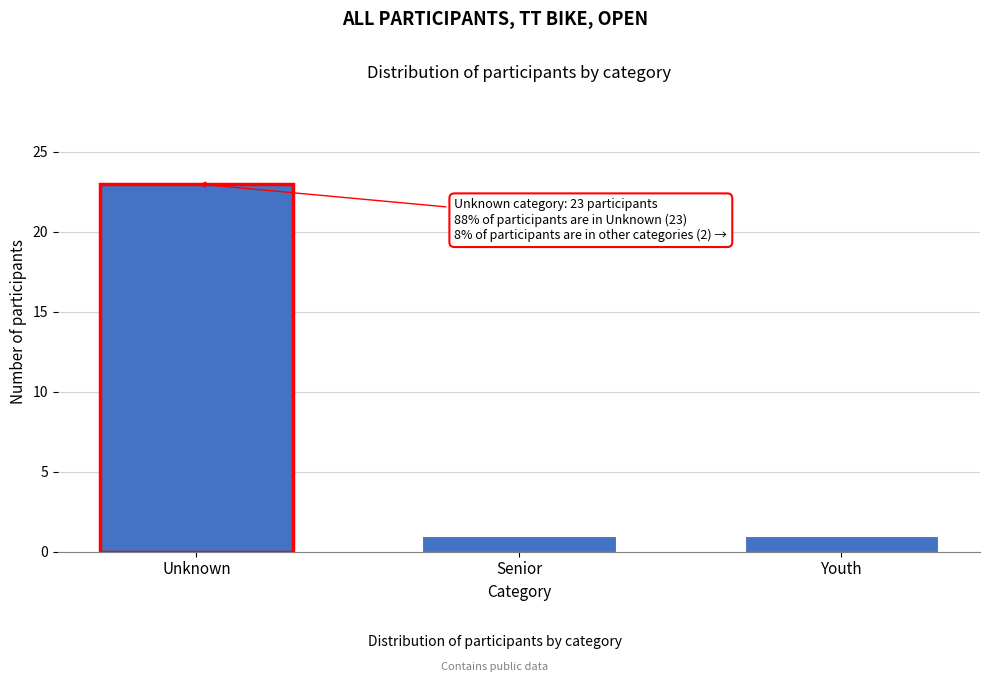

Reading left to right, transcribe all the data shown in this chart.

Unknown=23	Senior=1	Youth=1